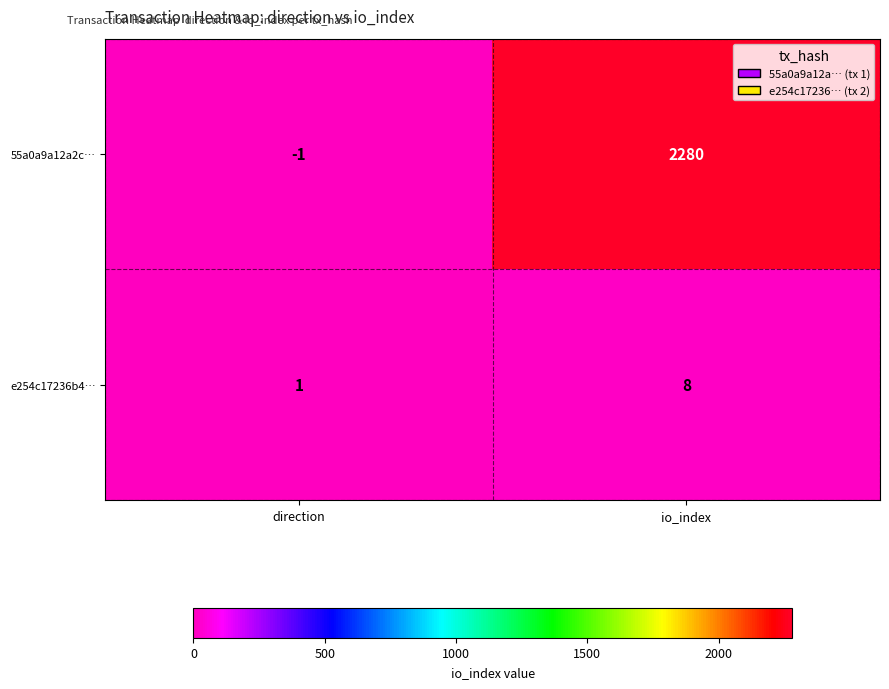

What is the sum of all 55a0a9a12a2c… values?

2279